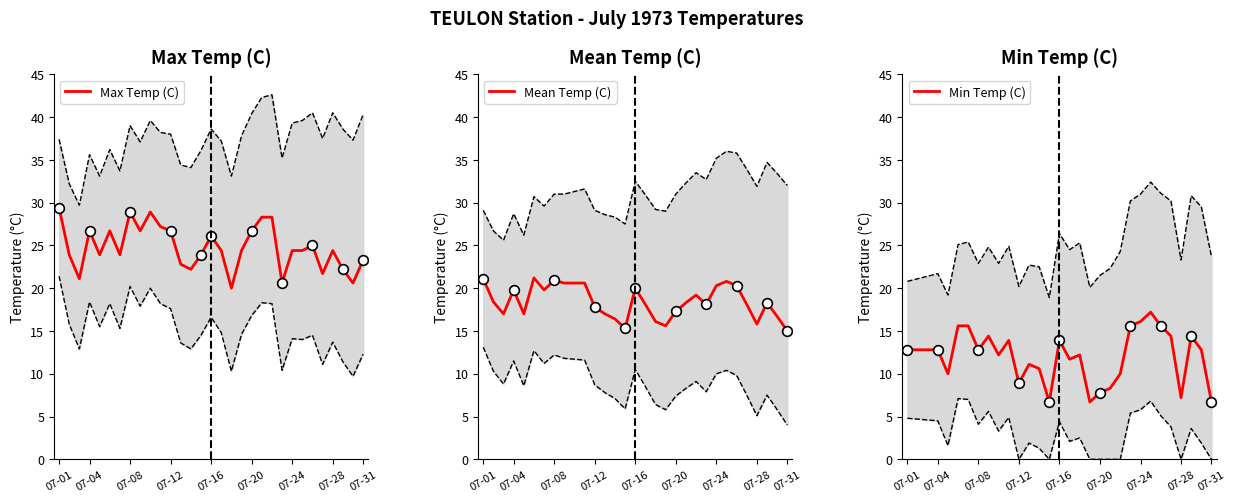

Which label corresponds to the largest value in the chart?

07-01